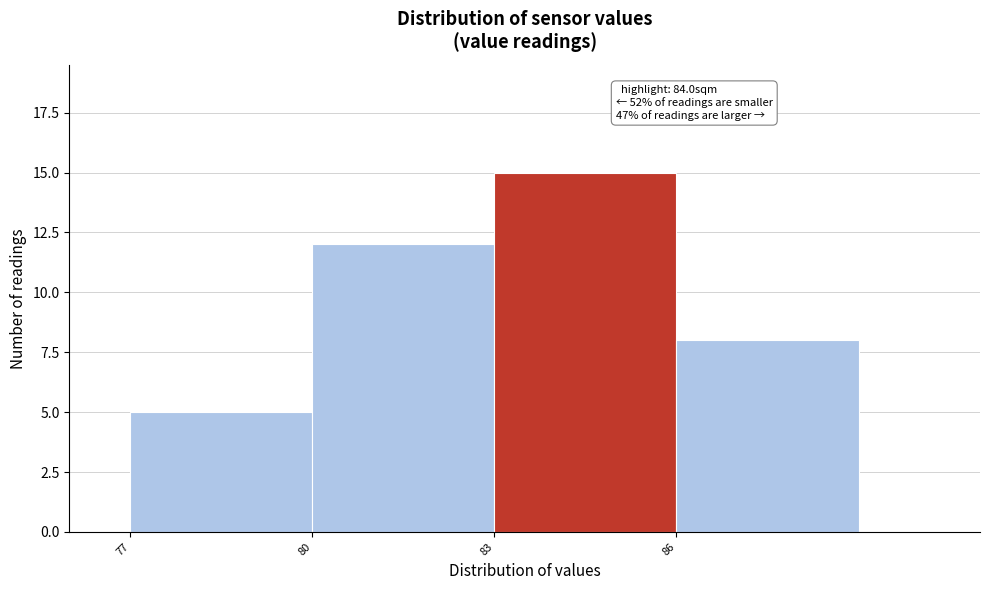

Over which range of the x-axis is the bar tallest?

83 to 86